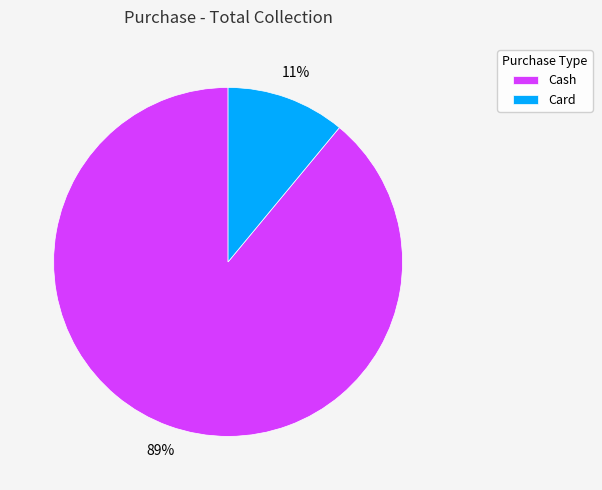

How many slices are in this pie chart?

2